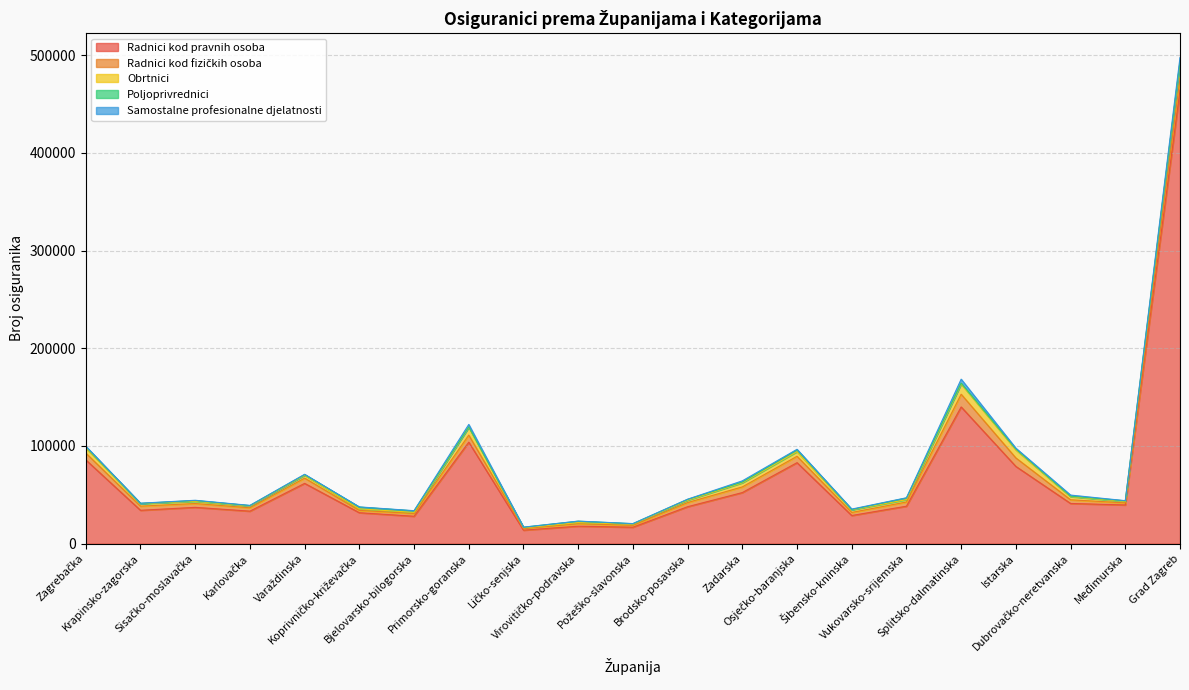

Reading left to right, extract all data points from this chart.

Radnici kod pravnih osoba: Zagrebačka=85763	Krapinsko-zagorska=34155	Sisačko-moslavačka=37167	Karlovačka=33270	Varaždinska=61711	Koprivničko-križevačka=31679	Bjelovarsko-bilogorska=28065	Primorsko-goranska=103882	Ličko-senjska=13821	Virovitičko-podravska=17876	Požeško-slavonska=16846	Brodsko-posavska=37821	Zadarska=52293	Osječko-baranjska=82919	Šibensko-kninska=28802	Vukovarsko-srijemska=38351	Splitsko-dalmatinska=139967	Istarska=79054	Dubrovačko-neretvanska=41149	Međimurska=39634	Grad Zagreb=464293
Radnici kod fizičkih osoba: Zagrebačka=6966	Krapinsko-zagorska=4246	Sisačko-moslavačka=3910	Karlovačka=3458	Varaždinska=5386	Koprivničko-križevačka=2382	Bjelovarsko-bilogorska=2780	Primorsko-goranska=7245	Ličko-senjska=1621	Virovitičko-podravska=2527	Požeško-slavonska=1937	Brodsko-posavska=4274	Zadarska=5815	Osječko-baranjska=6536	Šibensko-kninska=3167	Vukovarsko-srijemska=4313	Splitsko-dalmatinska=13016	Istarska=8696	Dubrovačko-neretvanska=3765	Međimurska=2098	Grad Zagreb=12314
Obrtnici: Zagrebačka=5448	Krapinsko-zagorska=2572	Sisačko-moslavačka=2233	Karlovačka=1784	Varaždinska=2919	Koprivničko-križevačka=1591	Bjelovarsko-bilogorska=1181	Primorsko-goranska=8126	Ličko-senjska=822	Virovitičko-podravska=1145	Požeško-slavonska=1115	Brodsko-posavska=2371	Zadarska=4226	Osječko-baranjska=4754	Šibensko-kninska=2664	Vukovarsko-srijemska=2409	Splitsko-dalmatinska=10529	Istarska=8329	Dubrovačko-neretvanska=3210	Međimurska=1392	Grad Zagreb=16465
Poljoprivrednici: Zagrebačka=1044	Krapinsko-zagorska=242	Sisačko-moslavačka=825	Karlovačka=439	Varaždinska=635	Koprivničko-križevačka=1742	Bjelovarsko-bilogorska=1509	Primorsko-goranska=271	Ličko-senjska=539	Virovitičko-podravska=1418	Požeško-slavonska=516	Brodsko-posavska=836	Zadarska=771	Osječko-baranjska=1798	Šibensko-kninska=298	Vukovarsko-srijemska=1629	Splitsko-dalmatinska=846	Istarska=791	Dubrovačko-neretvanska=538	Međimurska=696	Grad Zagreb=426
Samostalne profesionalne djelatnosti: Zagrebačka=580	Krapinsko-zagorska=201	Sisačko-moslavačka=280	Karlovačka=236	Varaždinska=365	Koprivničko-križevačka=233	Bjelovarsko-bilogorska=225	Primorsko-goranska=2540	Ličko-senjska=99	Virovitičko-podravska=124	Požeško-slavonska=136	Brodsko-posavska=221	Zadarska=1193	Osječko-baranjska=599	Šibensko-kninska=480	Vukovarsko-srijemska=261	Splitsko-dalmatinska=4050	Istarska=873	Dubrovačko-neretvanska=1071	Međimurska=192	Grad Zagreb=4258